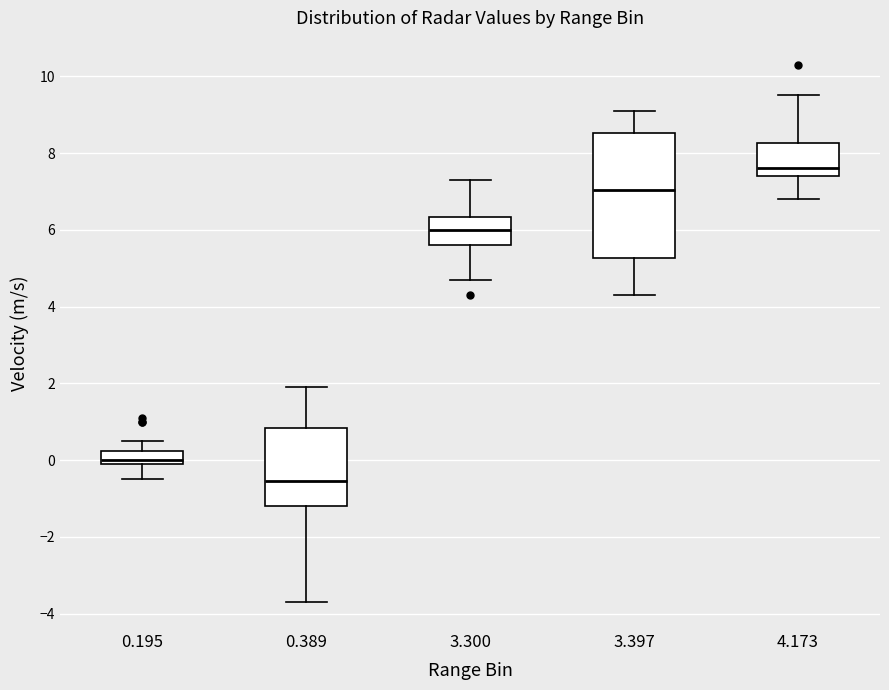

Which box is the tallest, from its lower edge to its upper edge?

3.397